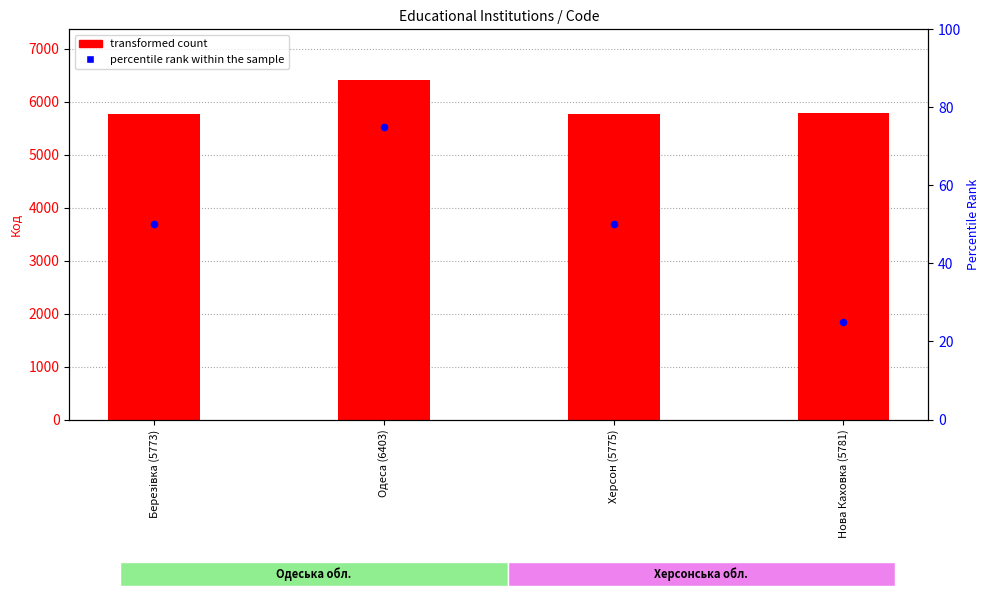

Which series contains the highest Y value?

transformed count